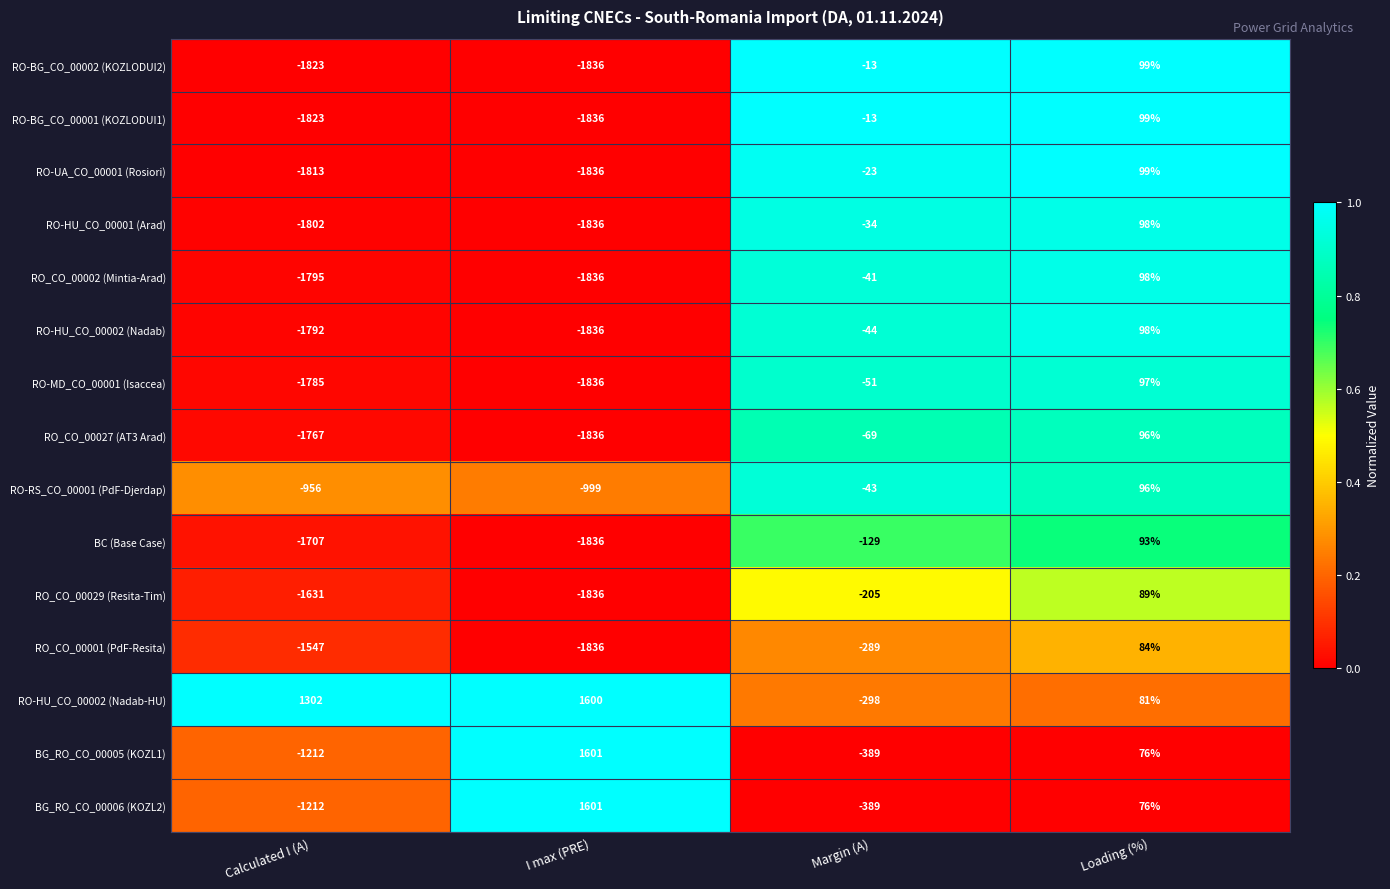

What value does the BG_RO_CO_00006 (KOZL2) series have at Margin (A), to the nearest 100?

-400